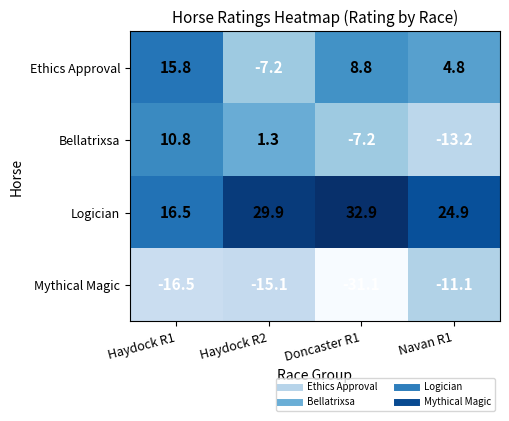

What is the average value of the Ethics Approval series?

5.6